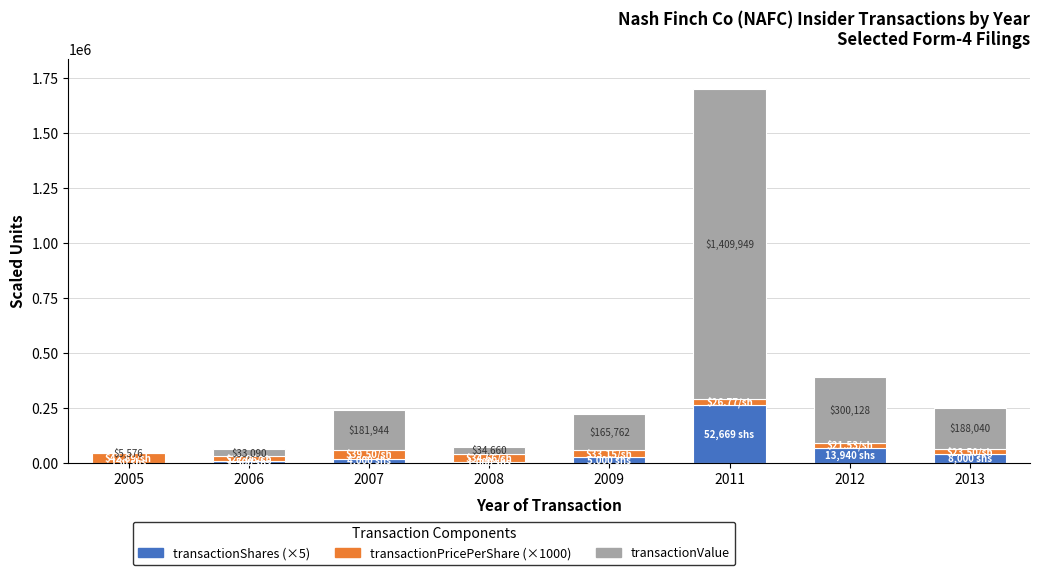

What is the sum of all transactionShares (×5) values?

431195.0